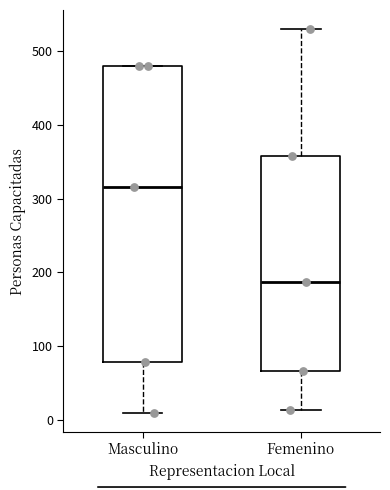

Which box's median line is the lowest?

Femenino